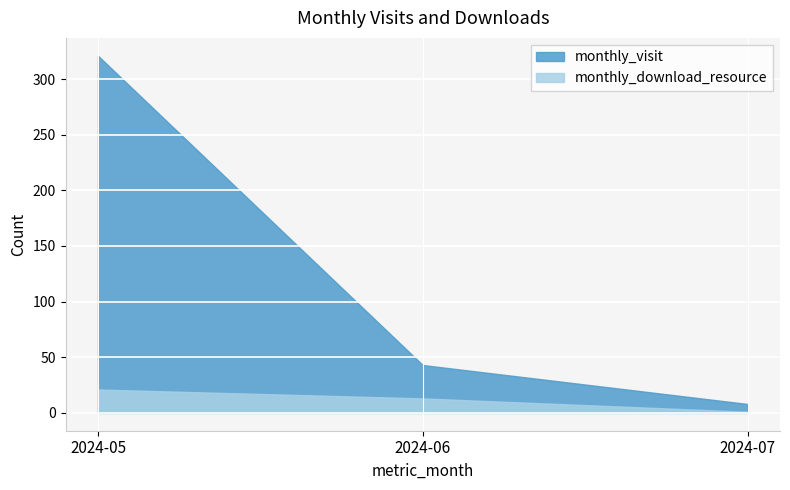

What is the sum of the monthly_visit values at 2024-06 and 2024-05?

364